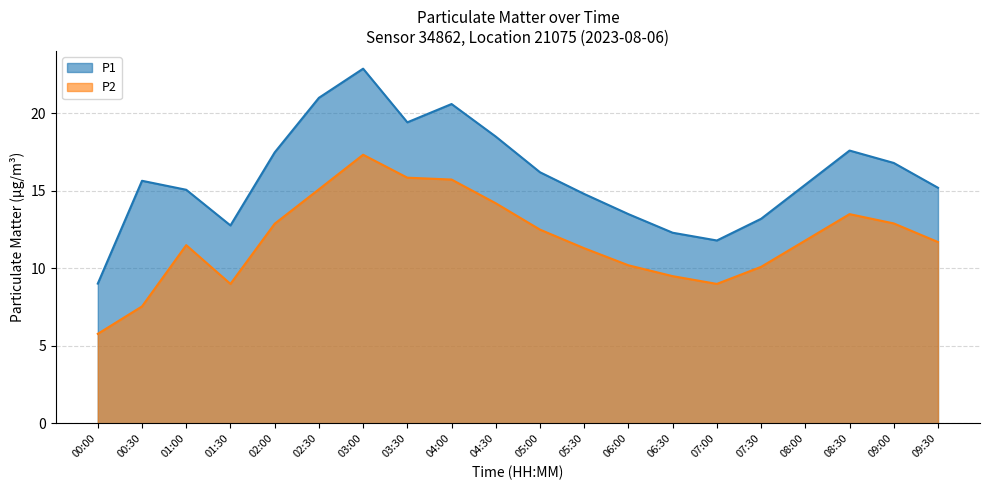

True or false: P1 has a value of 15.4 at 08:00.

True